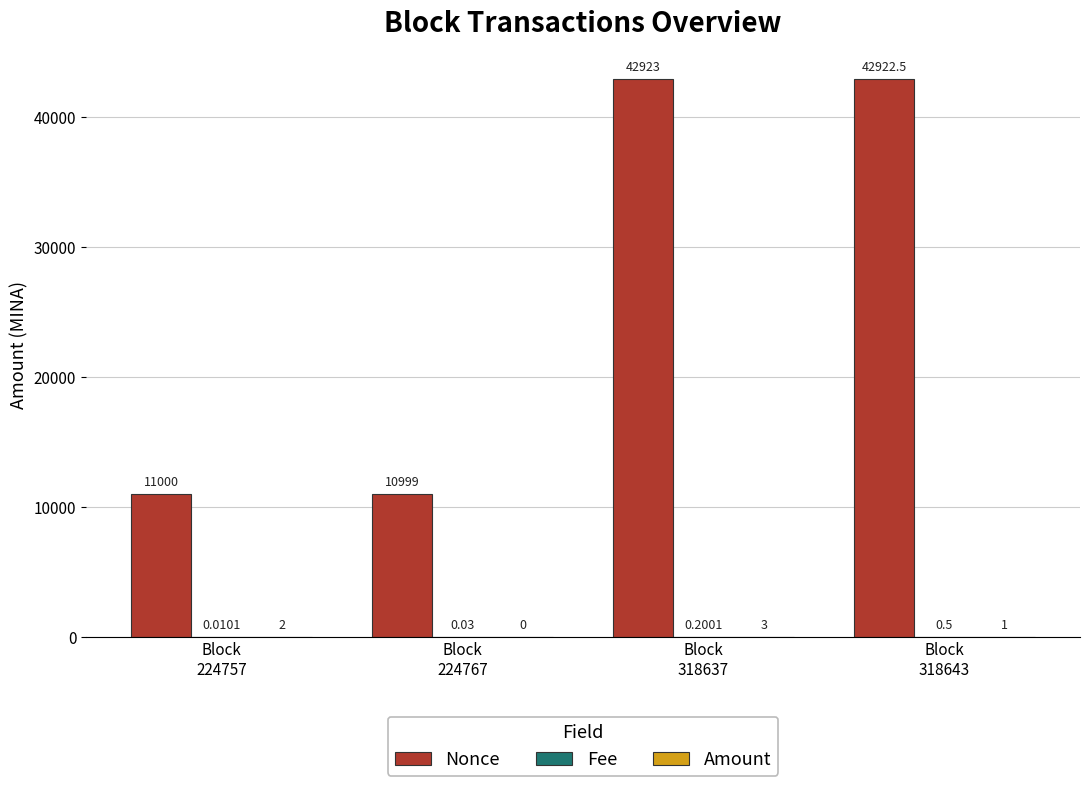

What is the highest value of the Nonce series?

42923.0